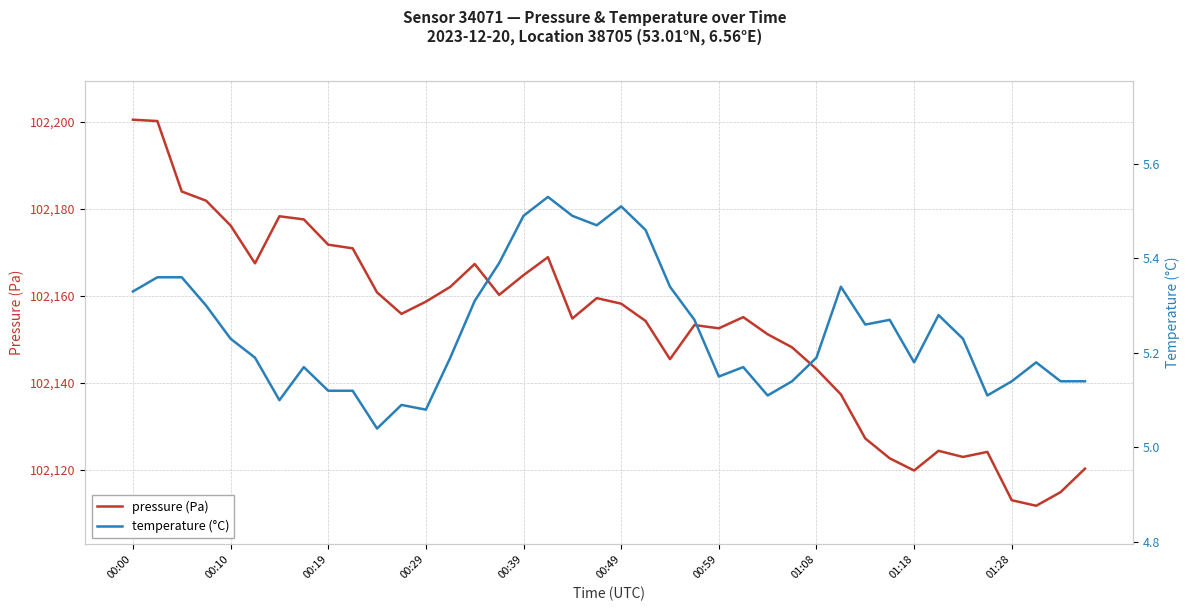

The pressure (Pa) series shows 135477.8 at 00:19. True or false?

False